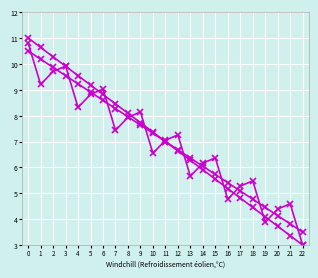

What is the total value across all series at 20?

12.3